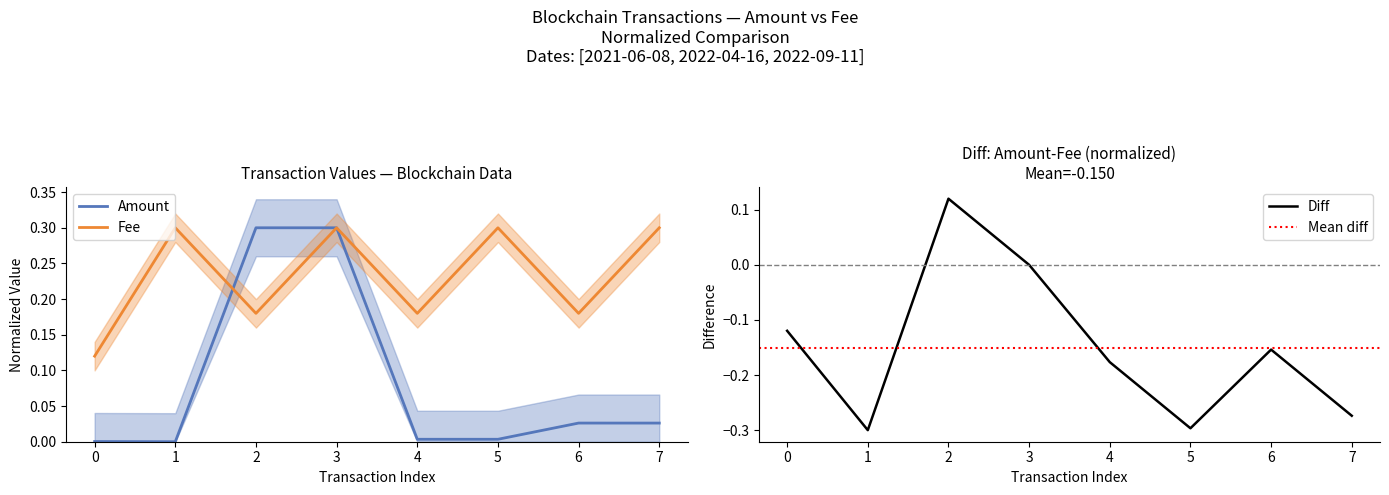

The value of Amount at 4 is 0.0. True or false?

True